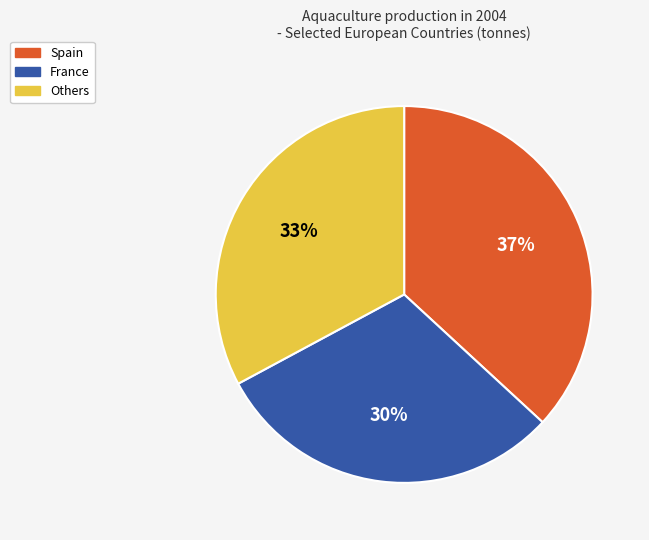

Is there any slice that represents more than half of the pie?

No